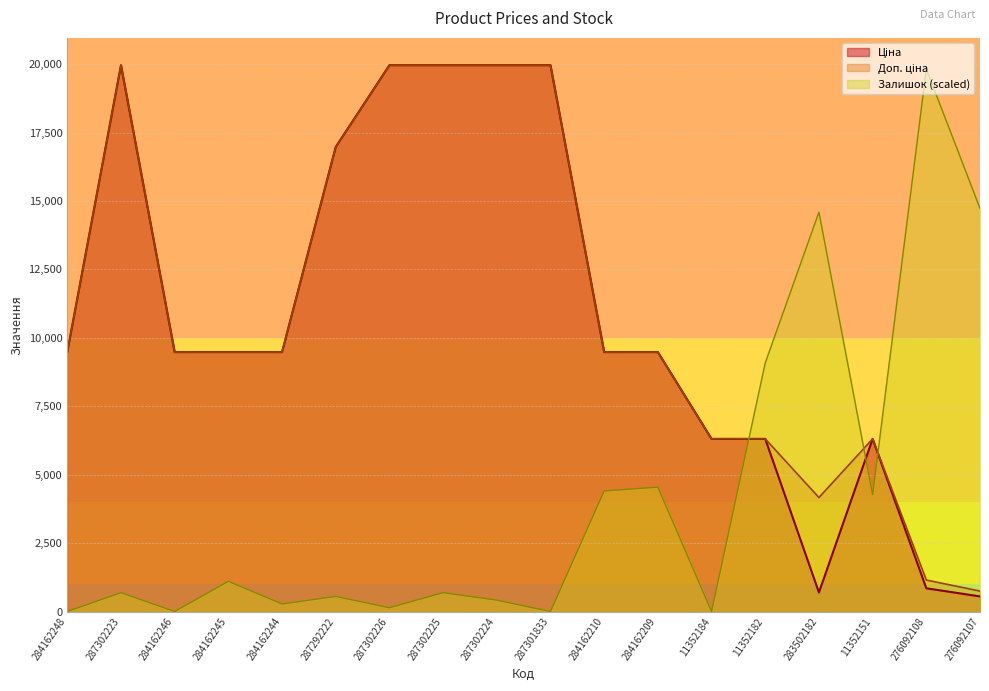

Which series has the largest total across all categories?

Доп. ціна